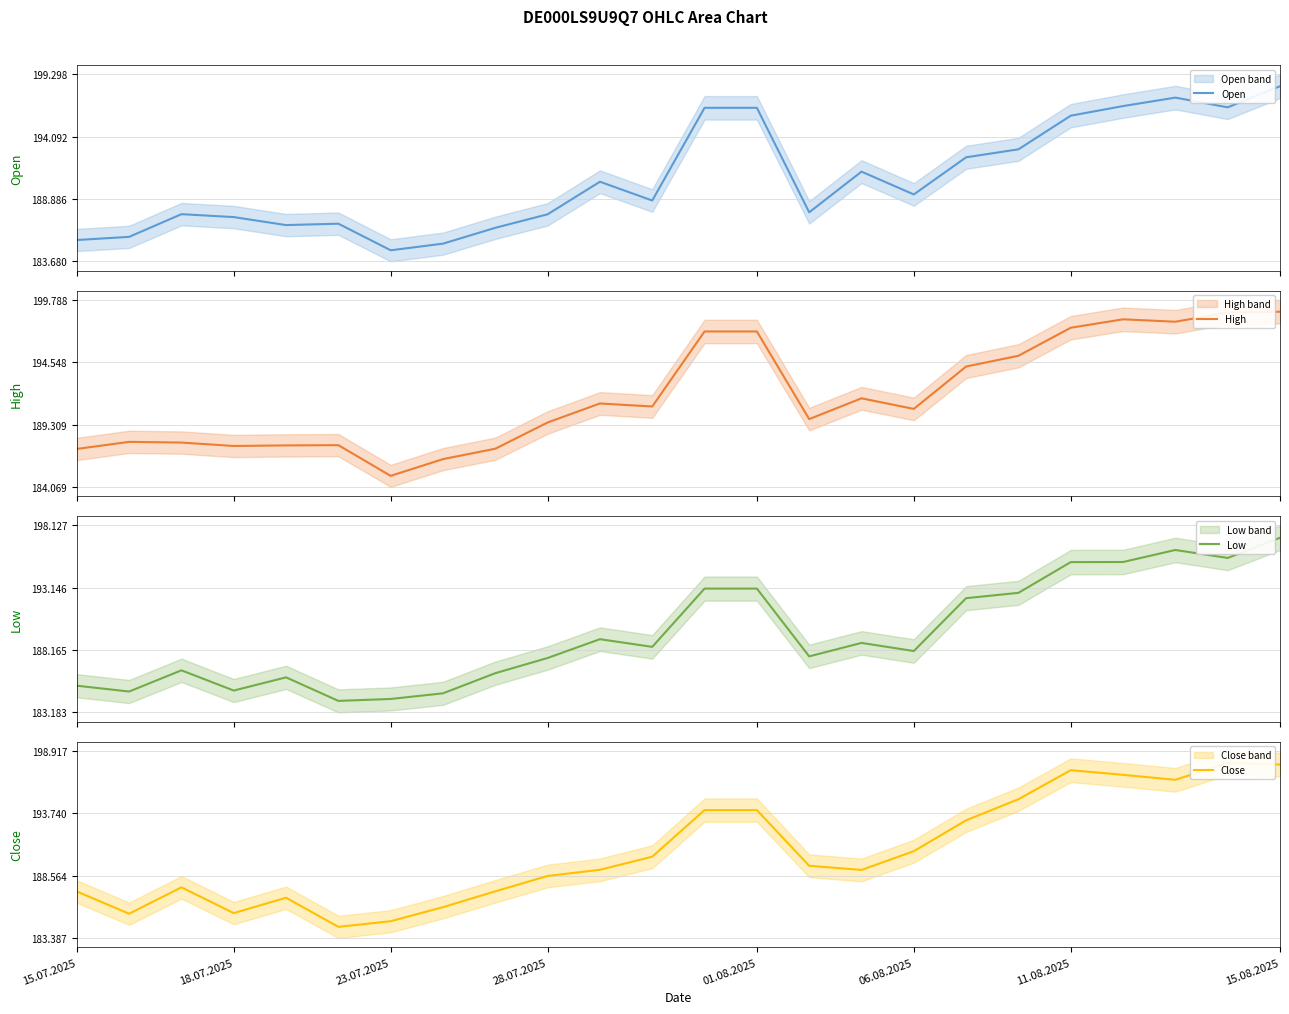

How many lines are shown in the chart?

4